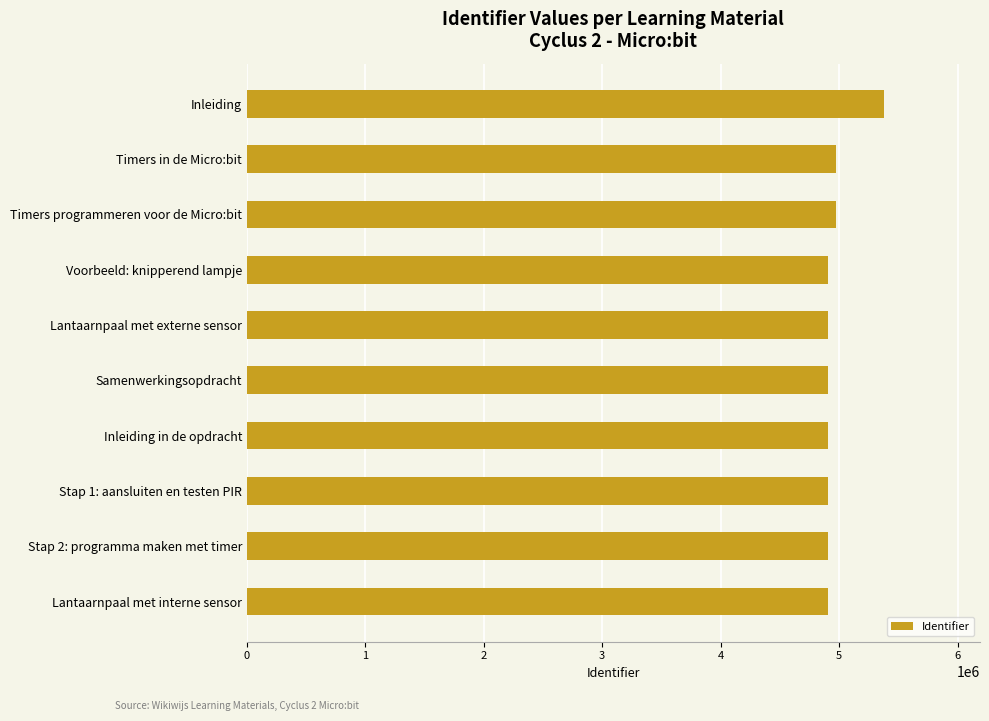

What is the average value?

4966987